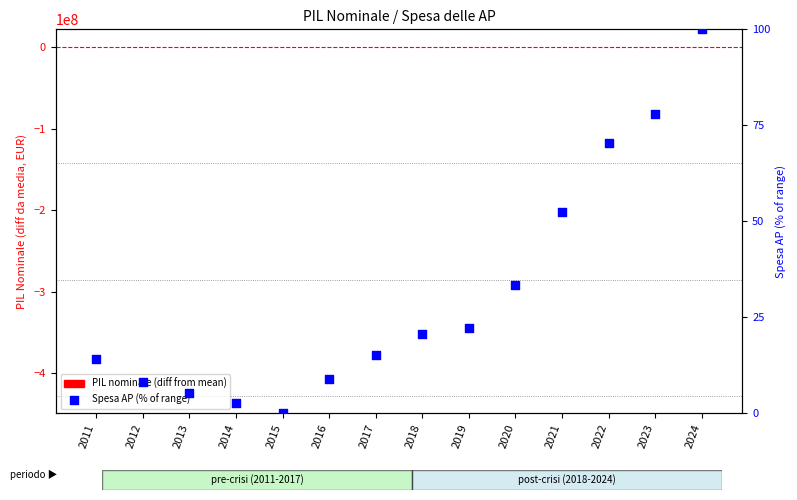

Which series has the largest Y range (max minus min)?

PIL nominale (diff from mean)